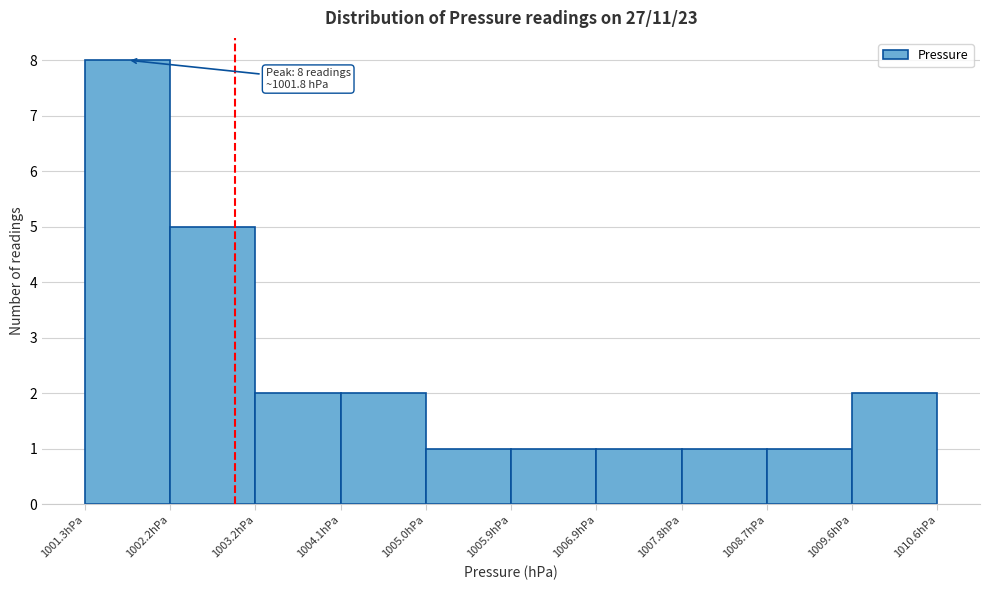

Over which range of the x-axis is the bar tallest?

1001.3 to 1002.2